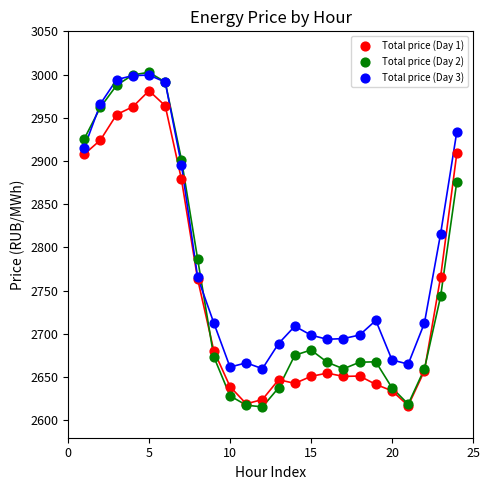

Across all series, what Y value is closest to 2809?

2815.9